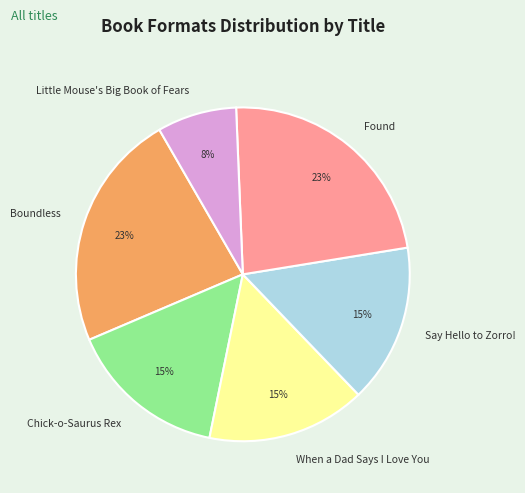

To the nearest percent, what is the difference between the largest and smallest slice percentages?

15%